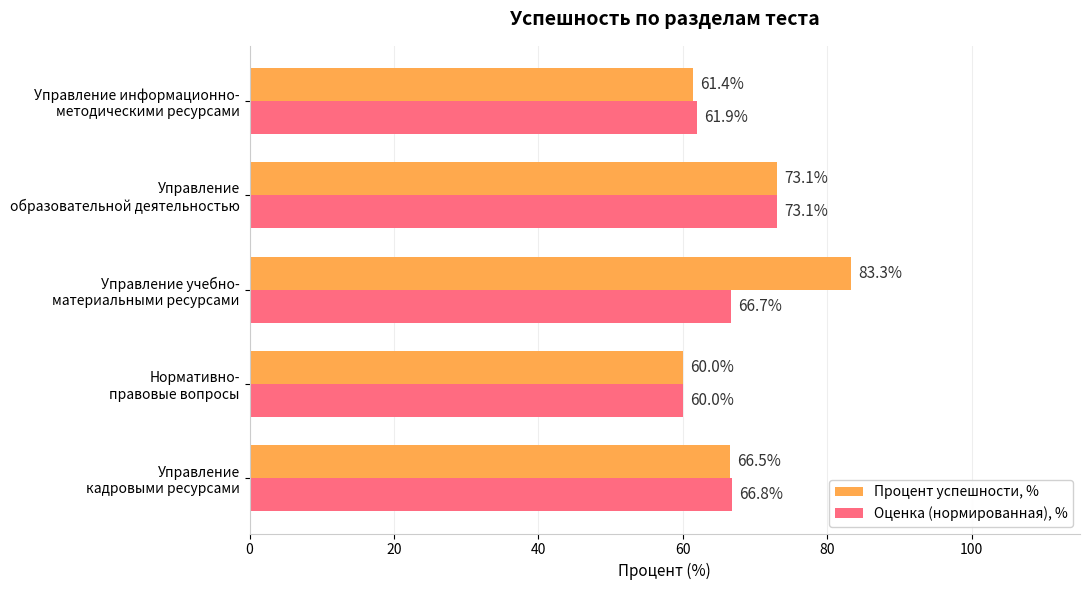

Which series has the largest range (max minus min)?

Процент успешности, %